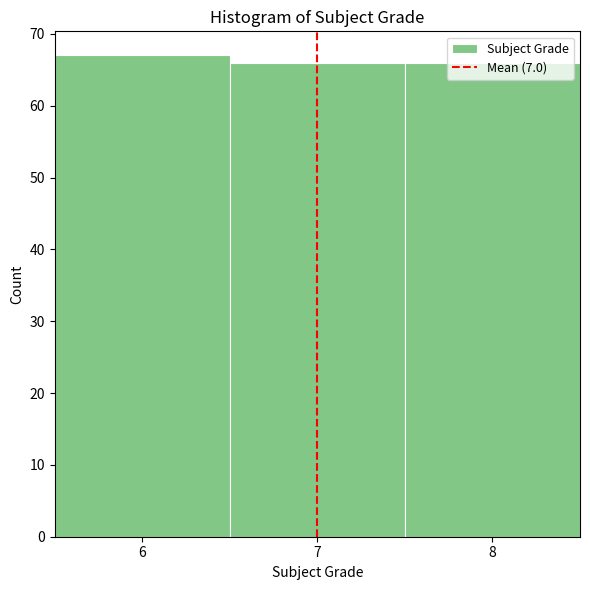

Reading left to right, list every bar in this chart as the range it spans on the x-axis followed by its height. The values are not printed on the chart, so give them approximately, as read against the axis.

5.5 to 6.5: 67
6.5 to 7.5: 66
7.5 to 8.5: 66